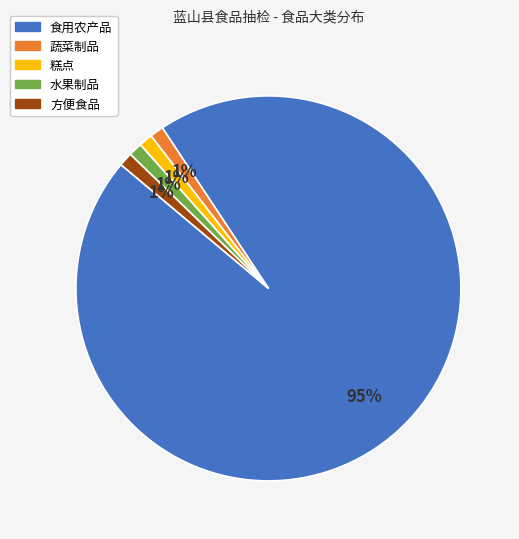

To the nearest percent, what is the average slice percentage?

20%